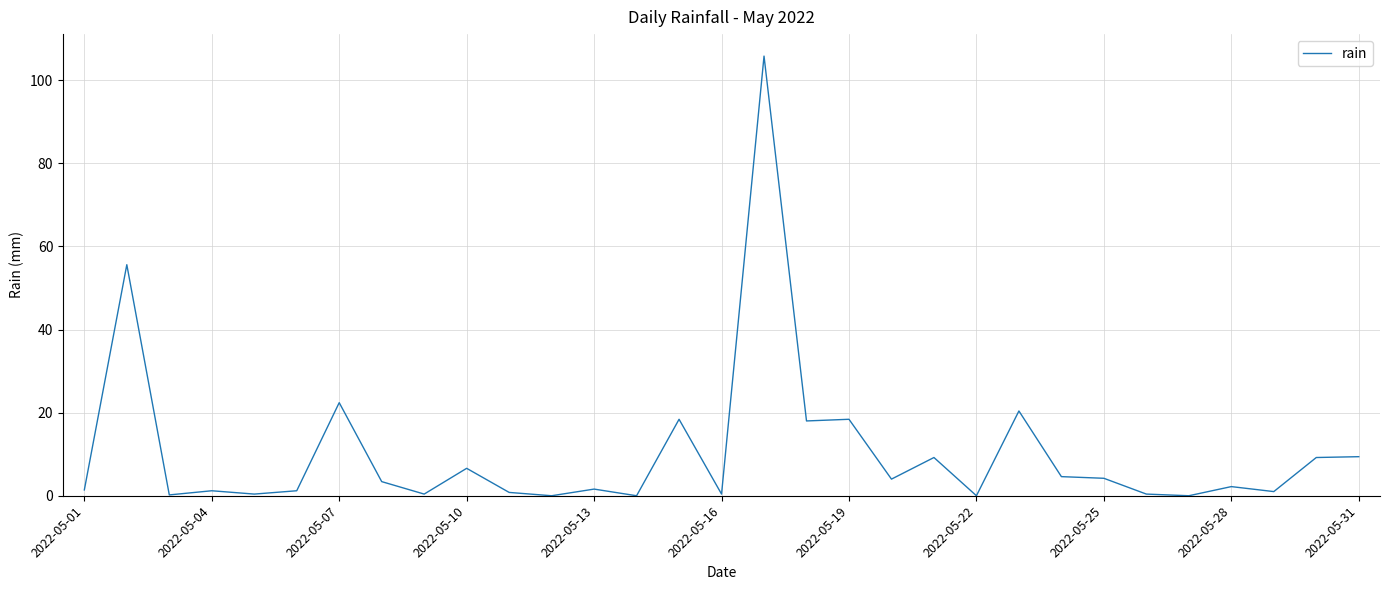

What is the greatest value displayed?

105.8